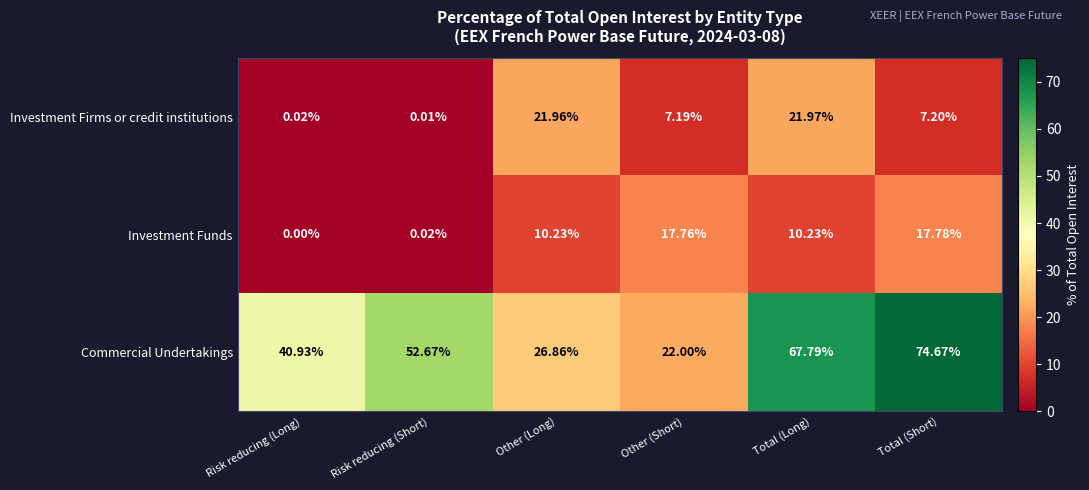

Which category has the lowest value across all series?

Risk reducing (Long)